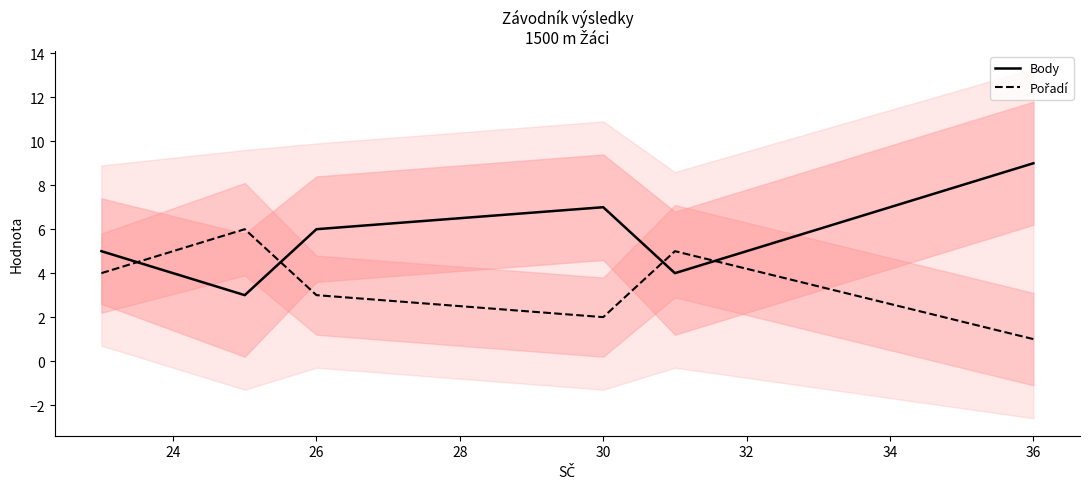

What is the highest value of the Body series?

9